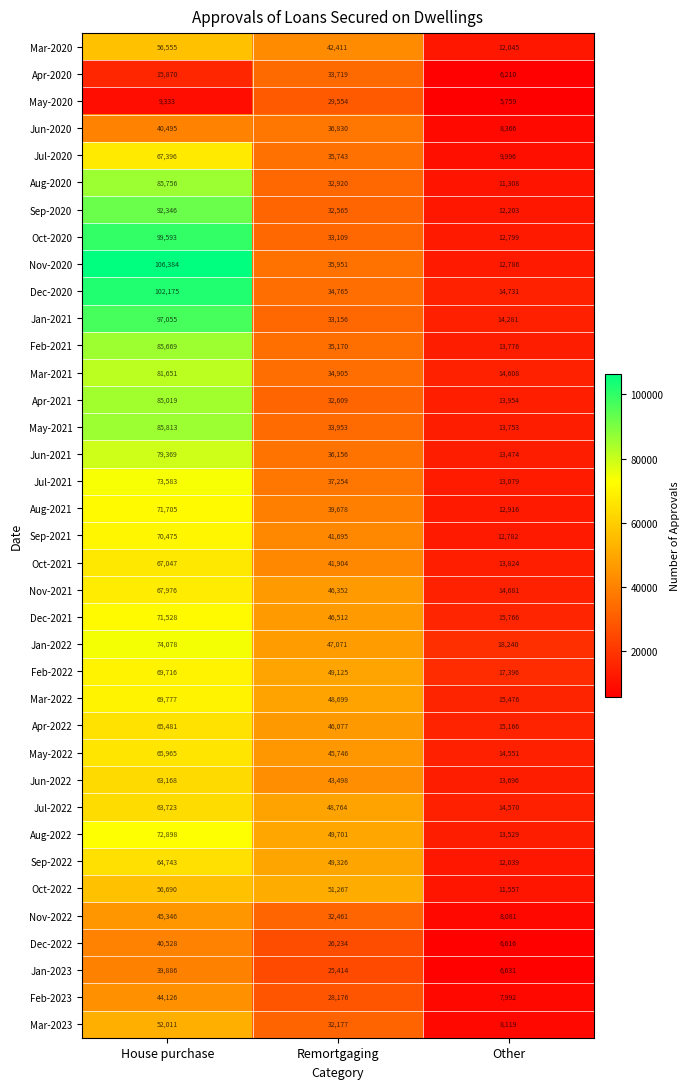

Count the number of categories in the chart.

3